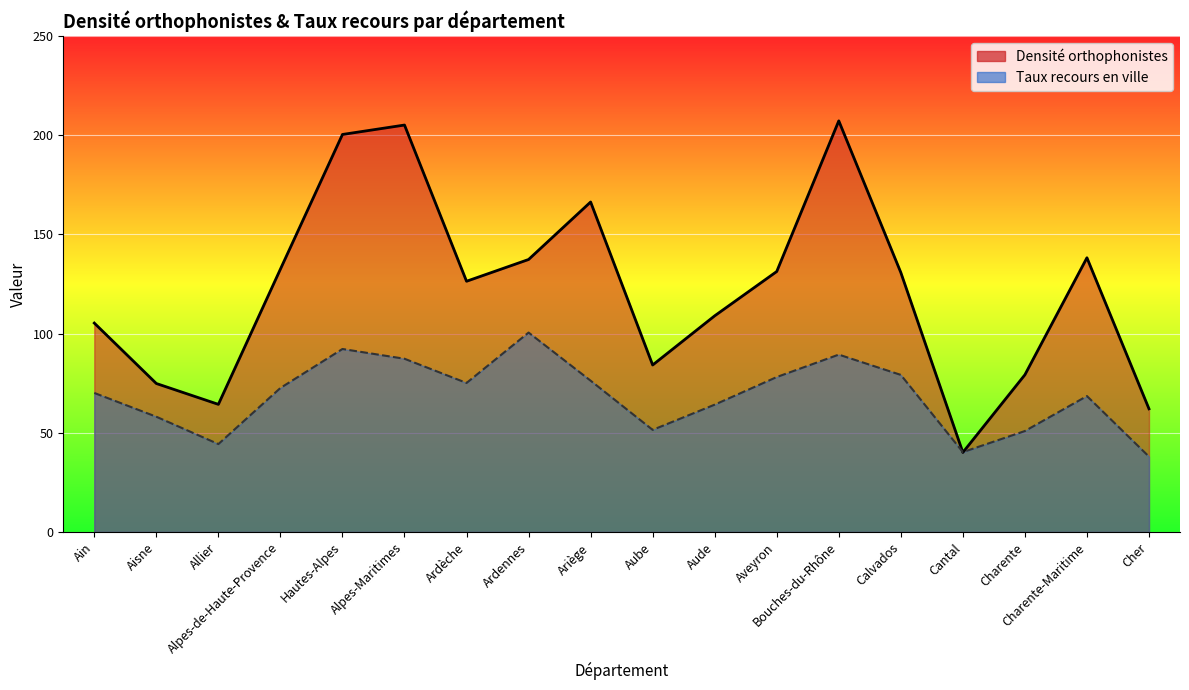

In Densité orthophonistes, how many points are higher than both neighbors (excluding endpoints)?

4